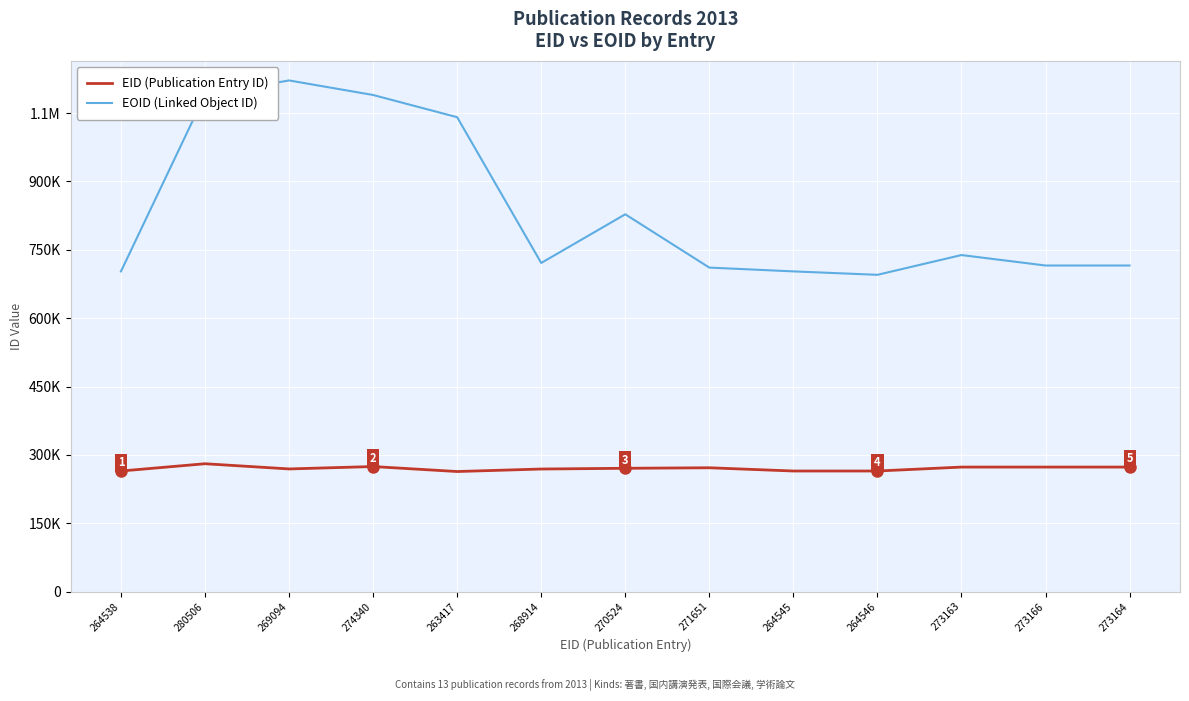

What are all the series names shown in the legend?

EID (Publication Entry ID), EOID (Linked Object ID)